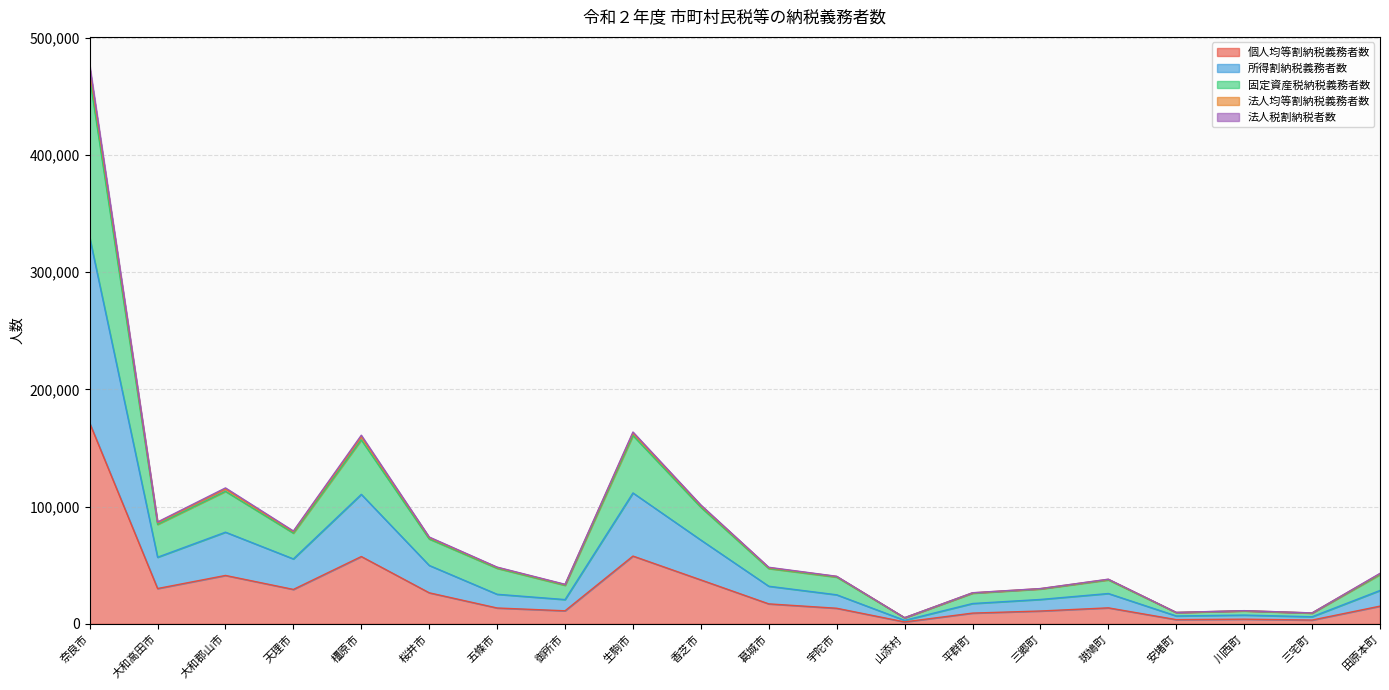

What is the minimum value for 所得割納税義務者数?

2976